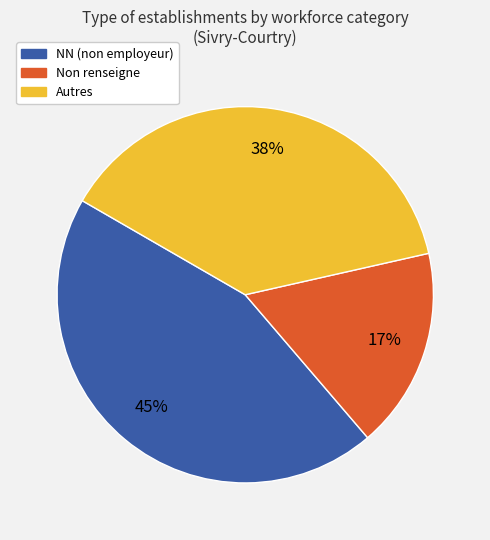

Is there a majority slice in this chart?

No